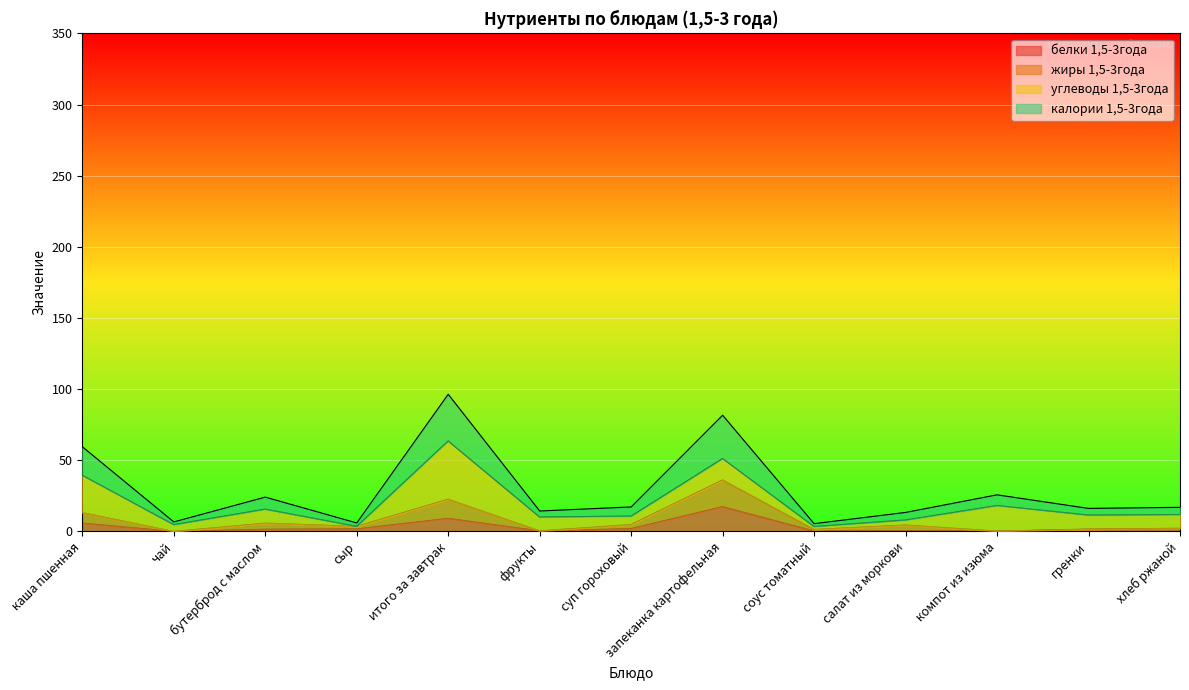

What is the maximum value for белки 1,5-3года?

17.4